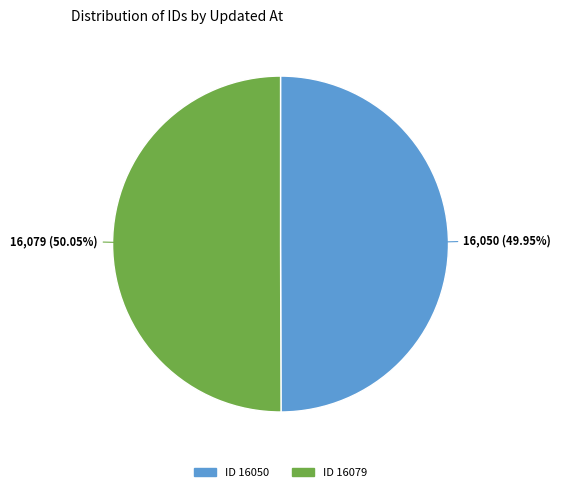

Is there a majority slice in this chart?

Yes